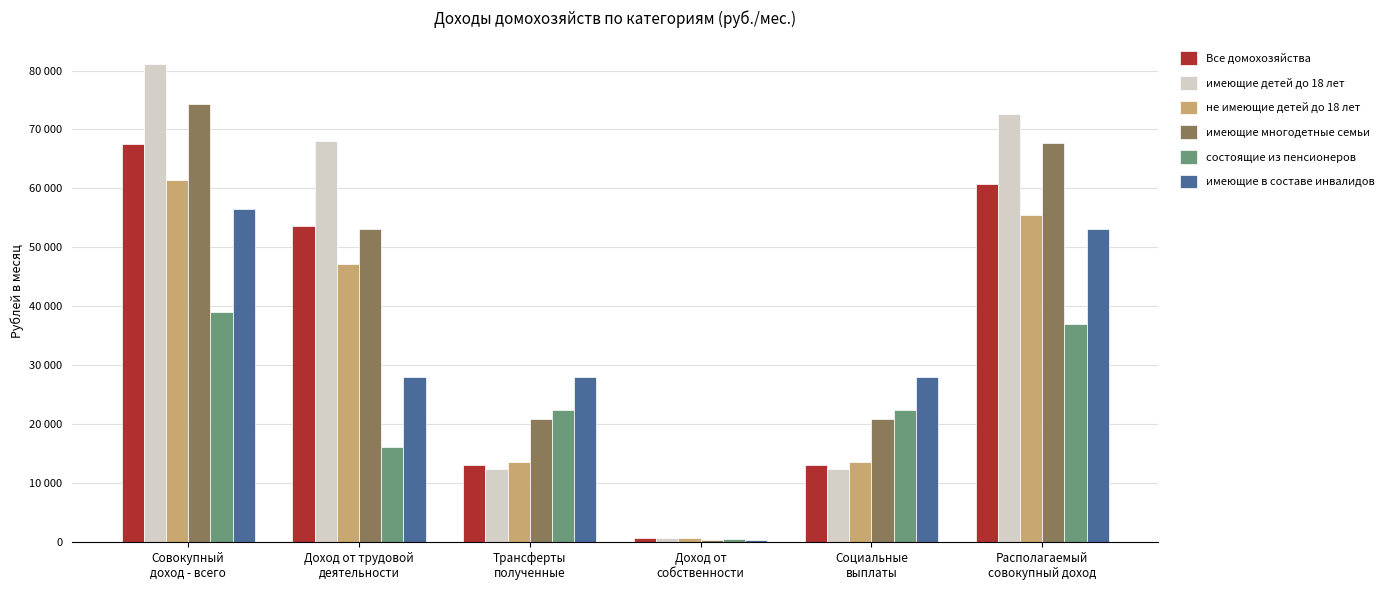

Is it true that имеющие многодетные семьи equals 107683.5 at Совокупный
доход - всего?

False